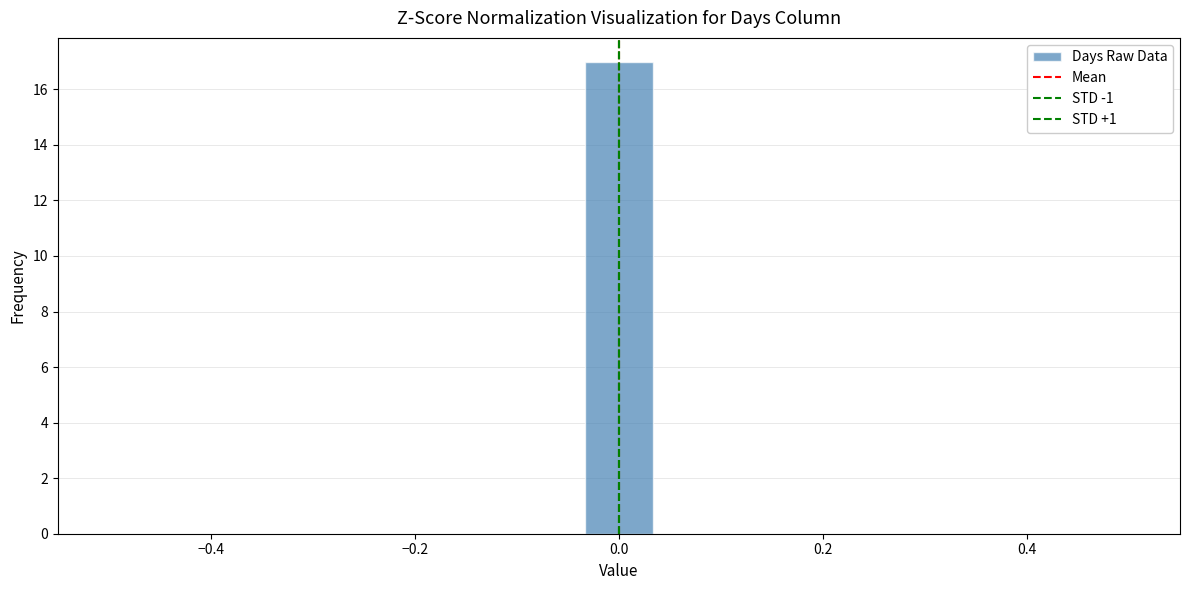

Around what value on the x-axis is the tallest bar? Give the approximate position of its centre, as read against the axis.

0.00